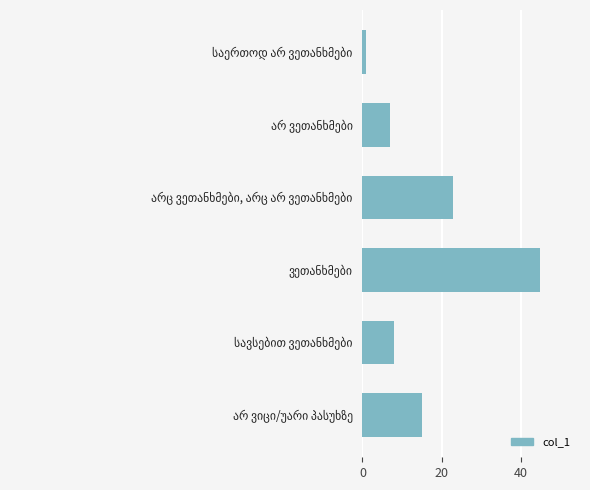

What is the difference between the maximum and minimum values?

44